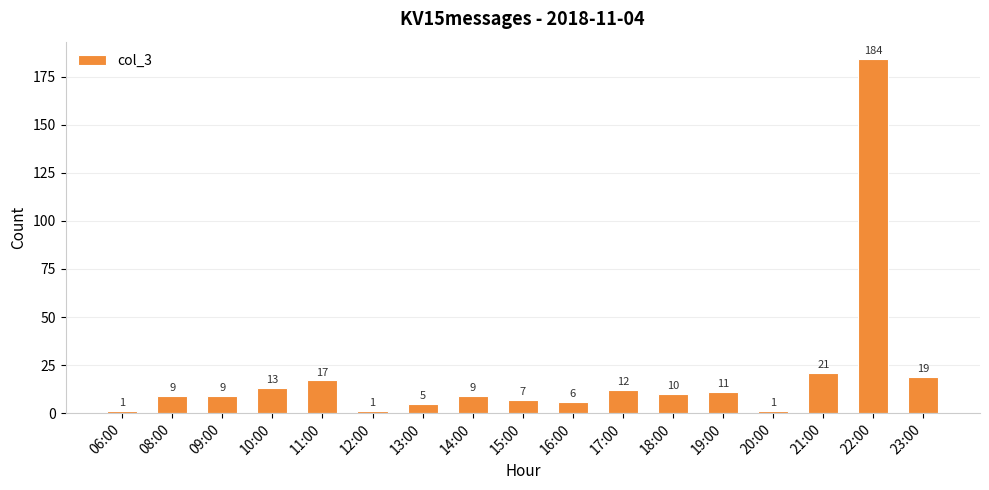

Approximately how many times larger is the value at 15:00 compared to 13:00?

1.4